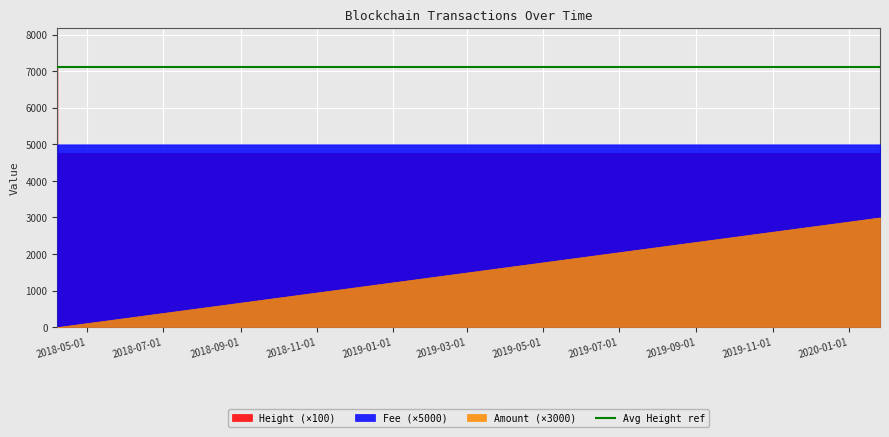

What position from the right is 2018-04-06 23:26:08?

3